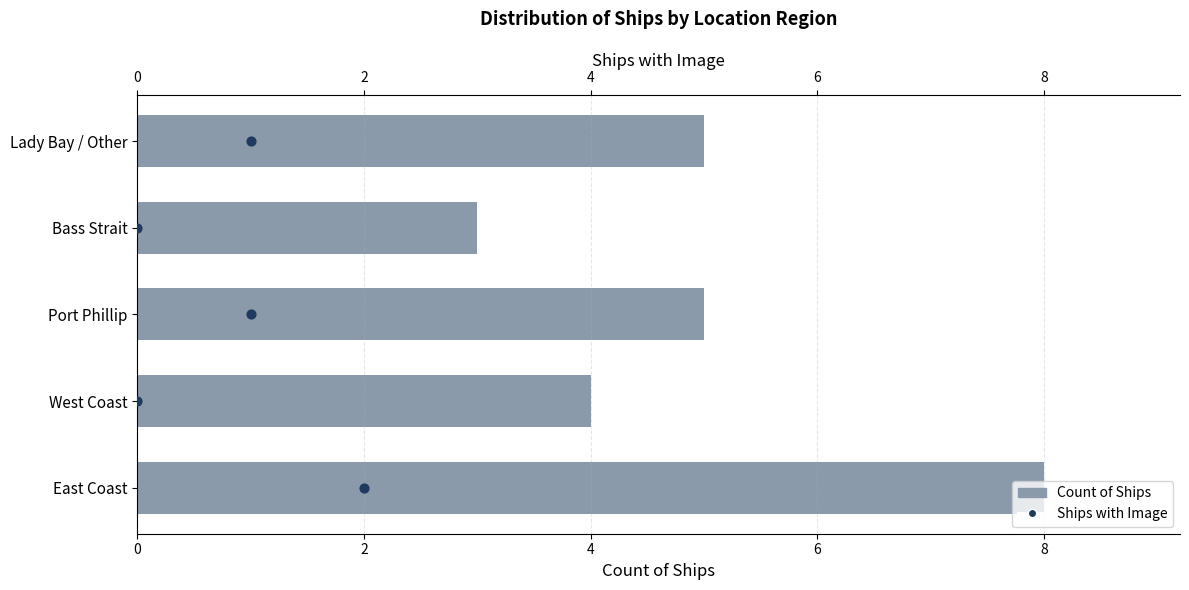

At how many categories does at least one series exceed 7?

1